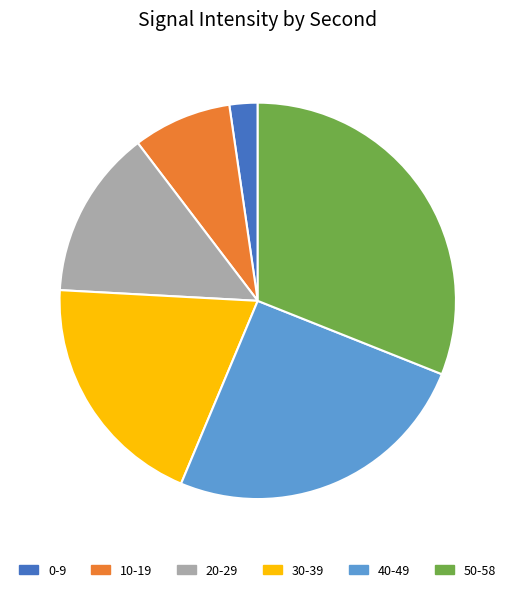

Rank the categories by value from lowest to highest.

0-9, 10-19, 20-29, 30-39, 40-49, 50-58